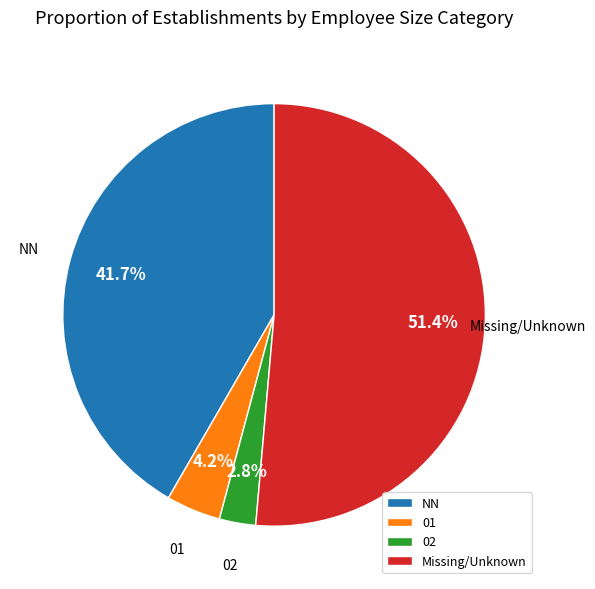

What percentage is NOT represented by NN?

58.3%